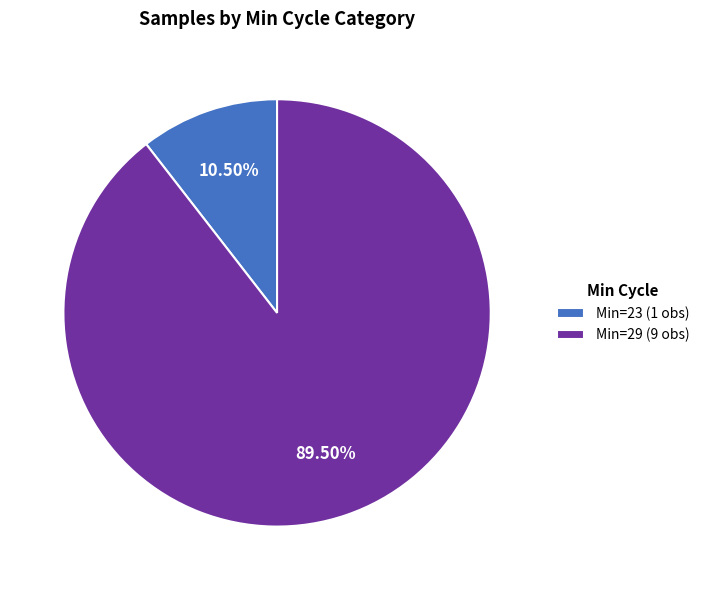

Rank the categories by value from lowest to highest.

Min=23 (1 obs), Min=29 (9 obs)